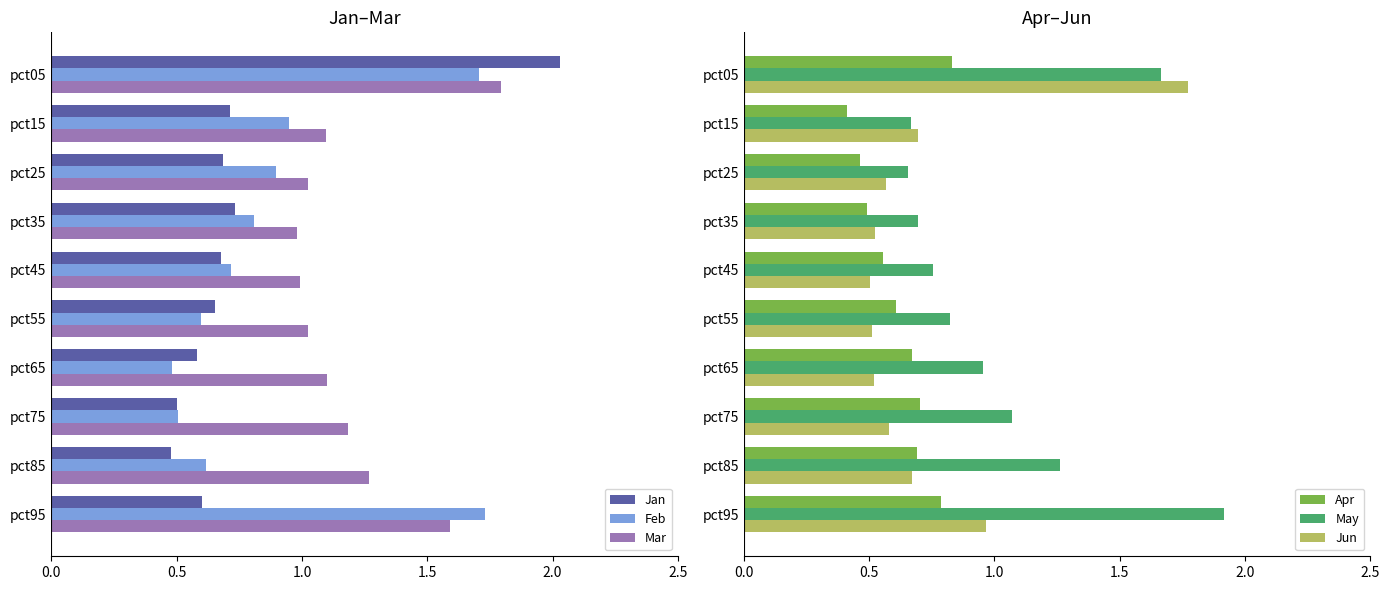

Which category has the highest value in the Mar series?

pct05